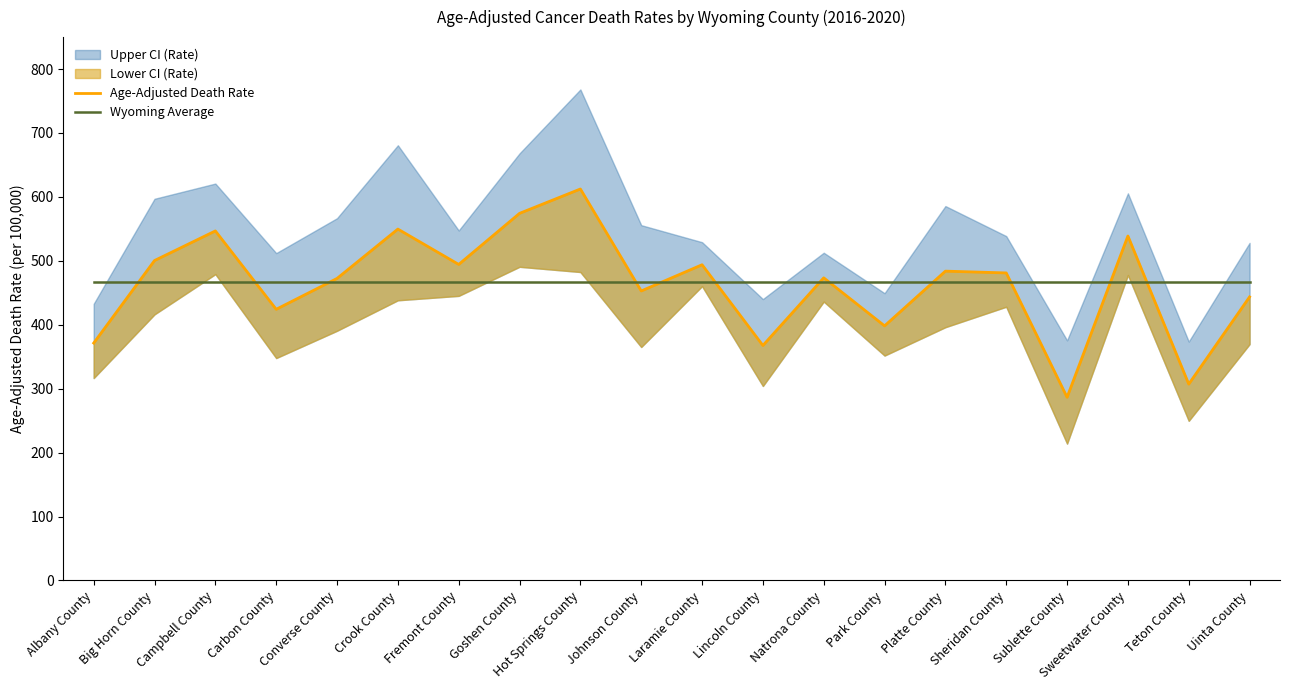

Which series has the largest total across all categories?

Wyoming Average